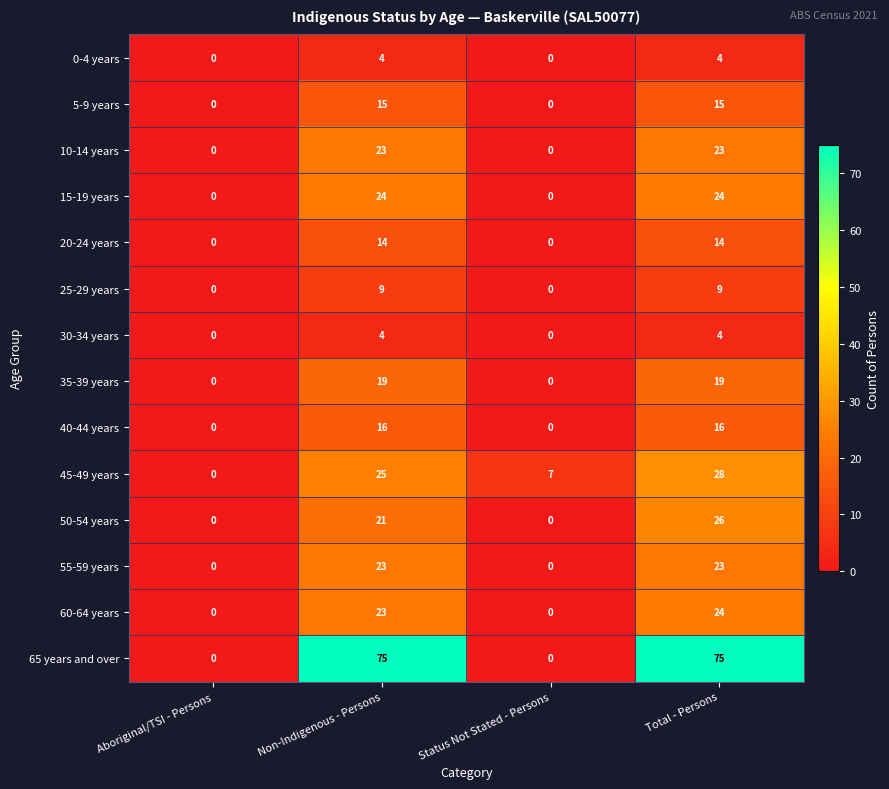

What is the difference between the highest and lowest values at Status Not Stated - Persons?

7